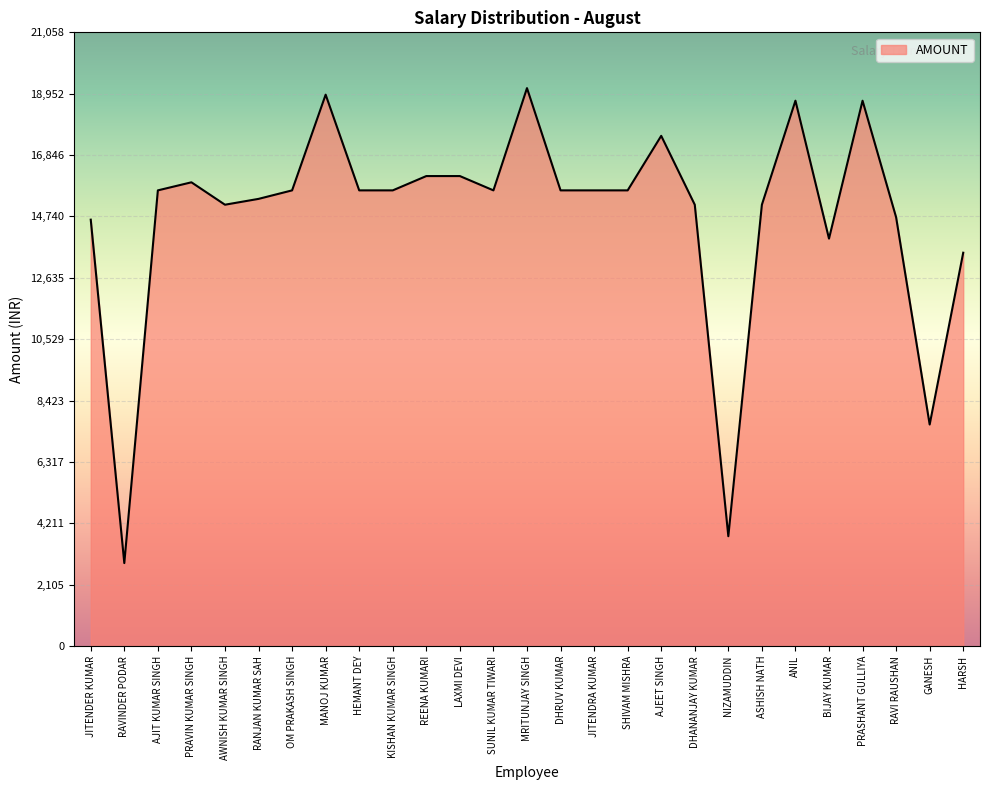

How many lines are shown in the chart?

1